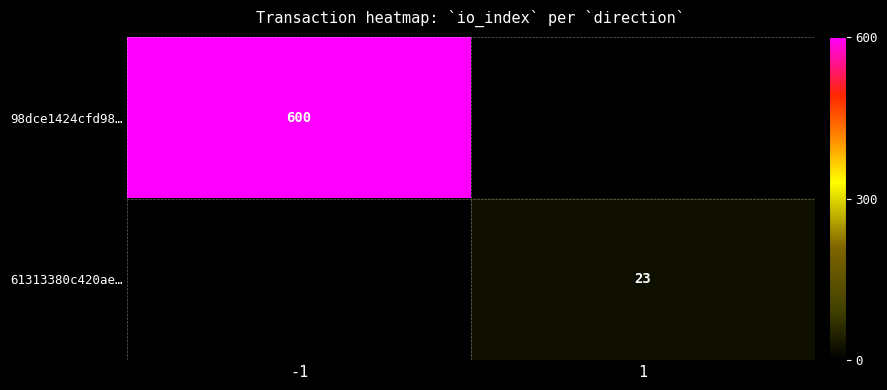

How many series are shown in this chart?

2